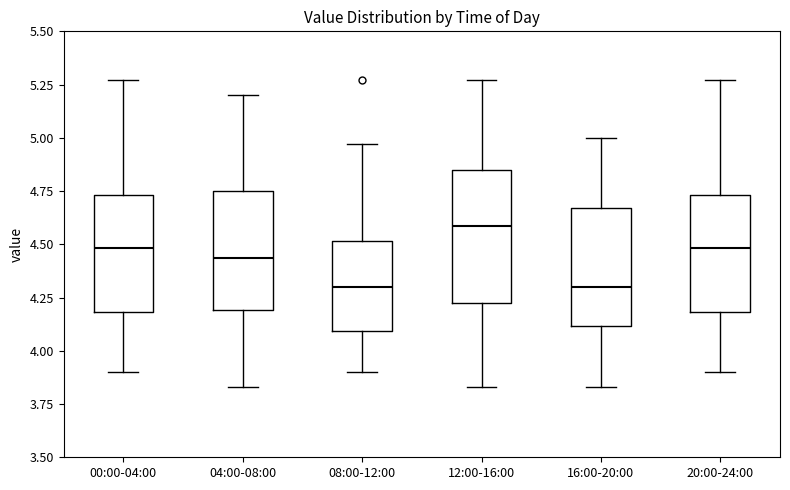

Which box is the tallest, from its lower edge to its upper edge?

12:00-16:00